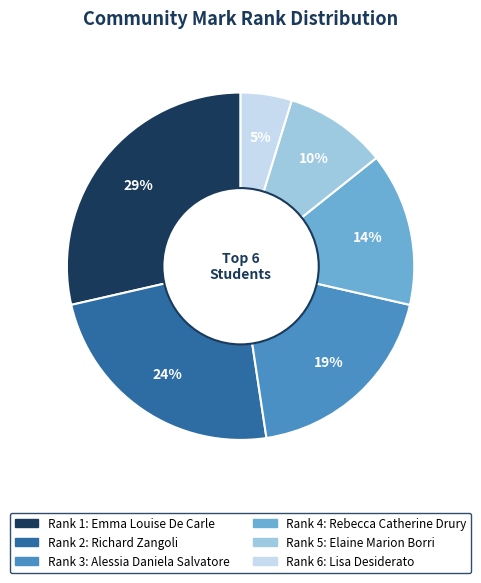

To the nearest percent, what is the difference between the largest and smallest slice percentages?

24%